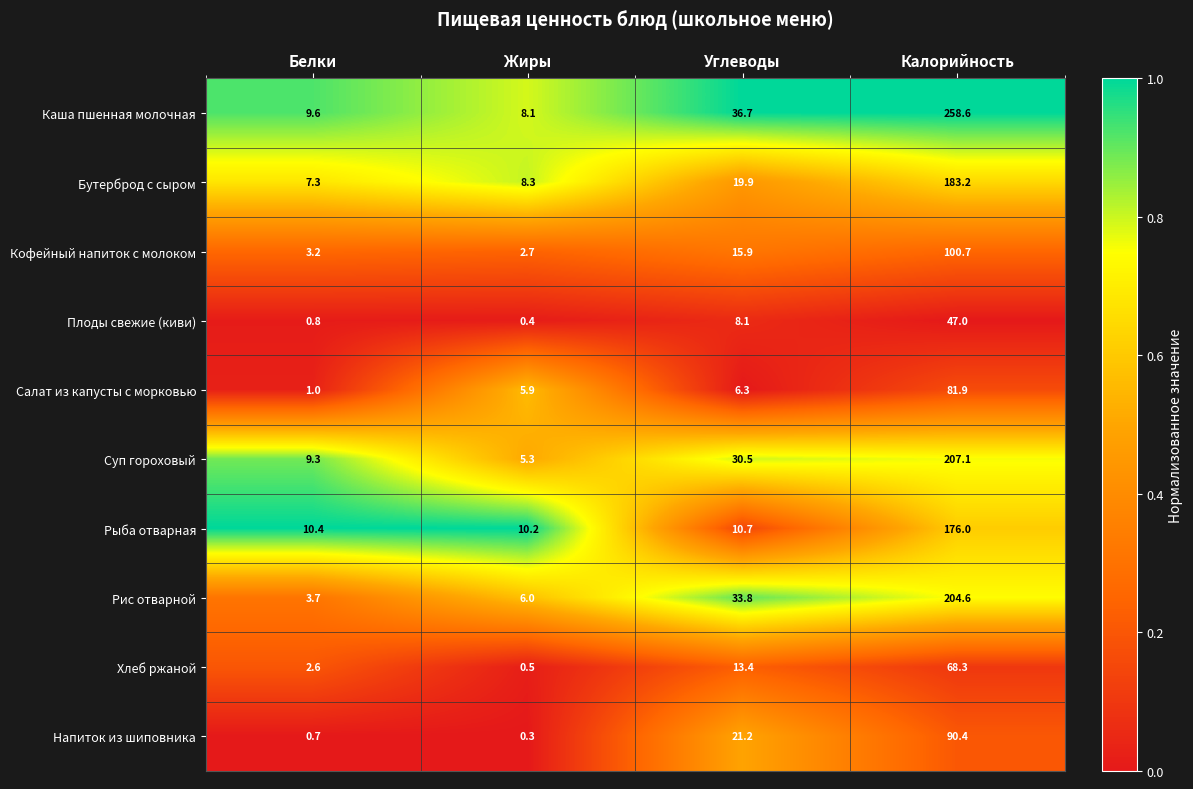

The value of Суп гороховый at Углеводы is 20.9. True or false?

False